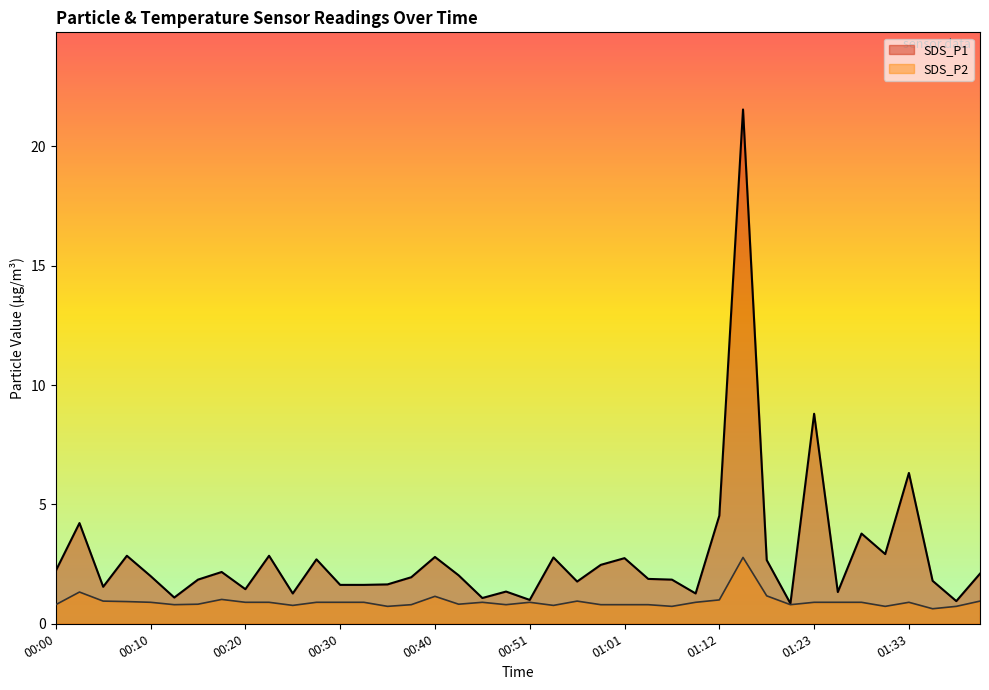

True or false: SDS_P1 and SDS_P2 intersect in this chart.

False